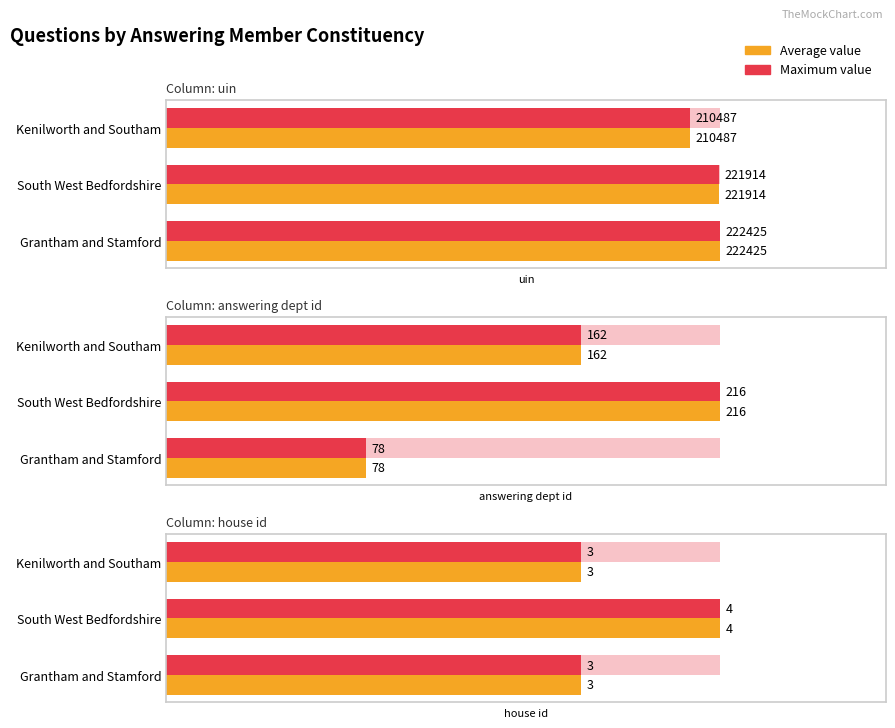

Rank the series by their maximum value, from highest to lowest.

Average value, Maximum value